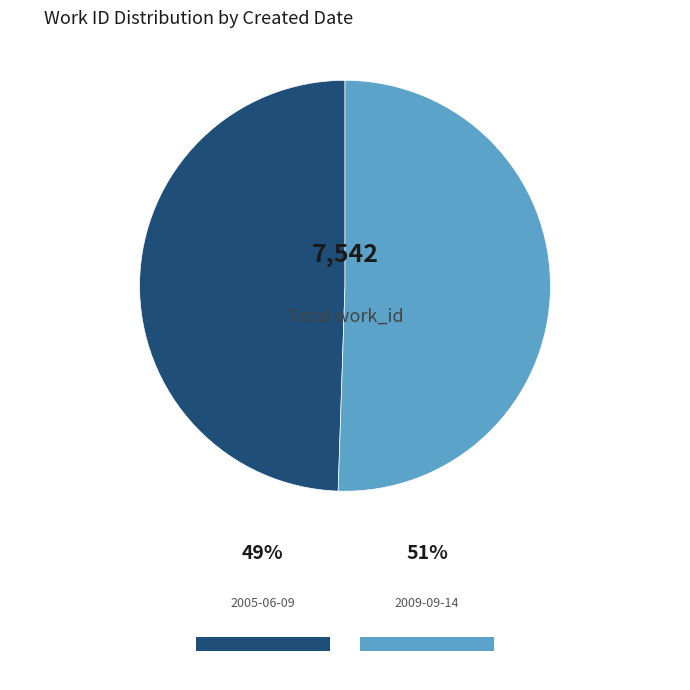

Approximately how many times larger is the value at 2005-06-09 compared to 2009-09-14?

1.0